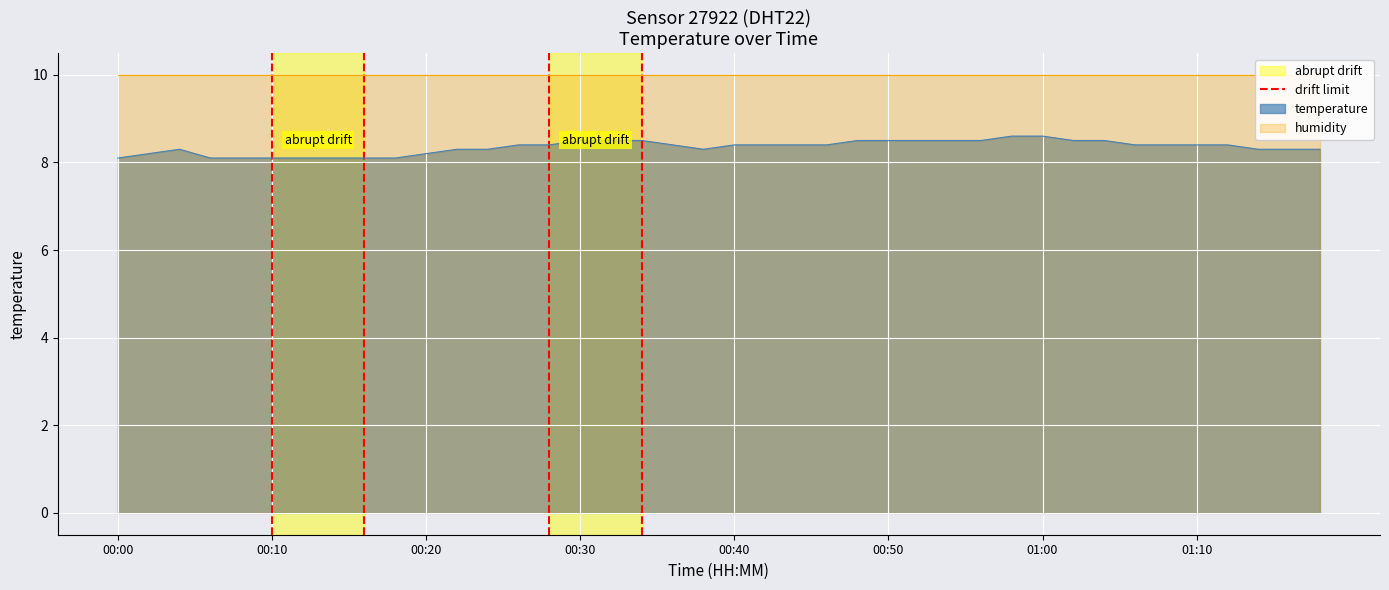

How many lines are shown in the chart?

1